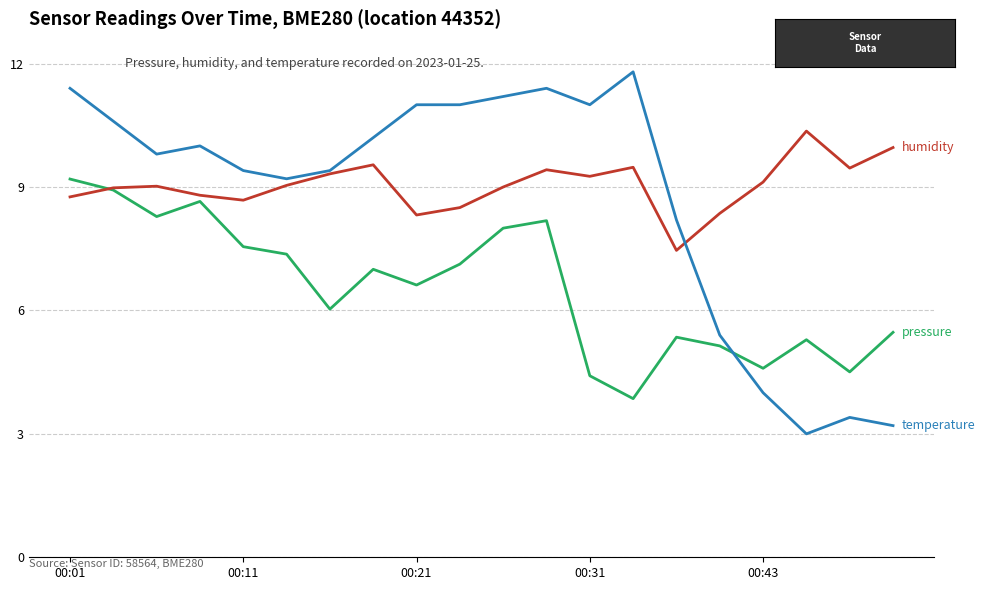

What is the minimum value shown in the chart?

3.0